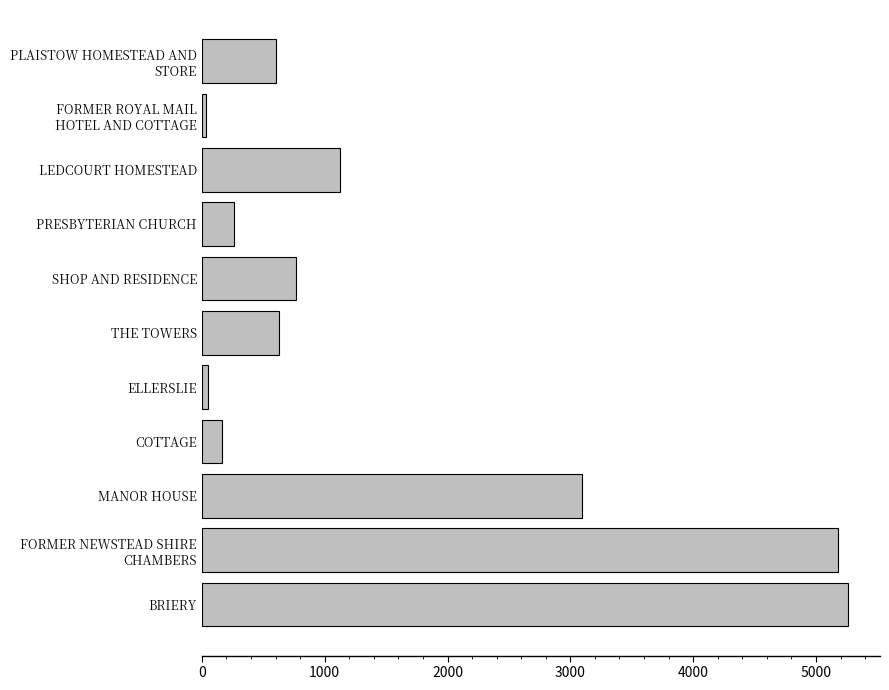

At which label is the value closest to 2645?

MANOR HOUSE